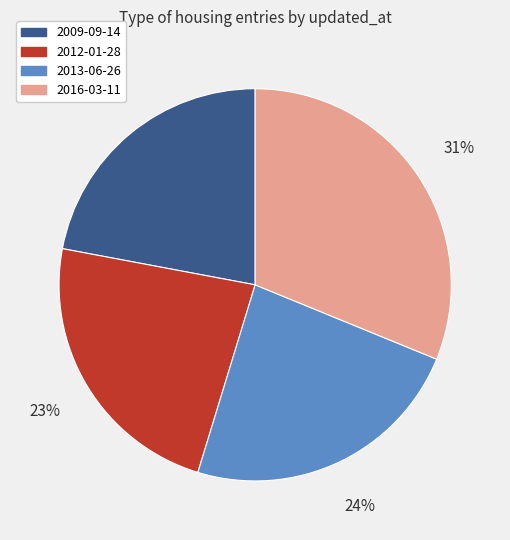

Between 2012-01-28 and 2009-09-14, which is larger?

2012-01-28